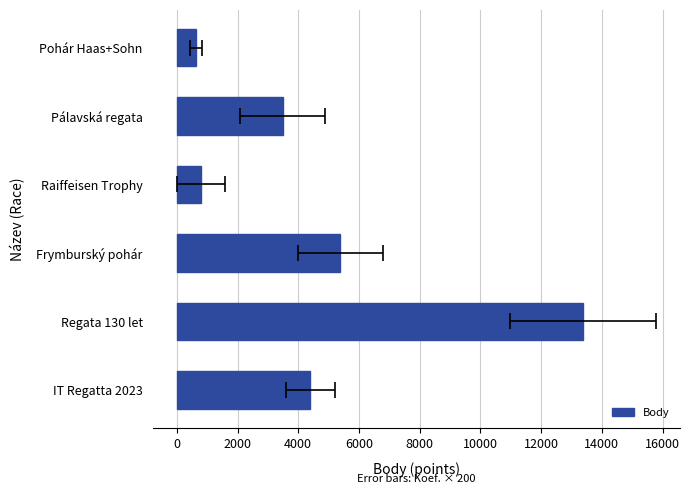

How many bars are there in total?

6